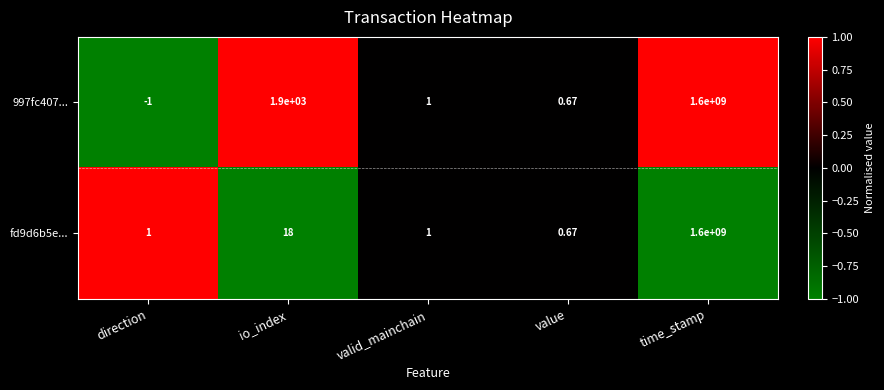

At which category does the chart reach its minimum across all series?

direction